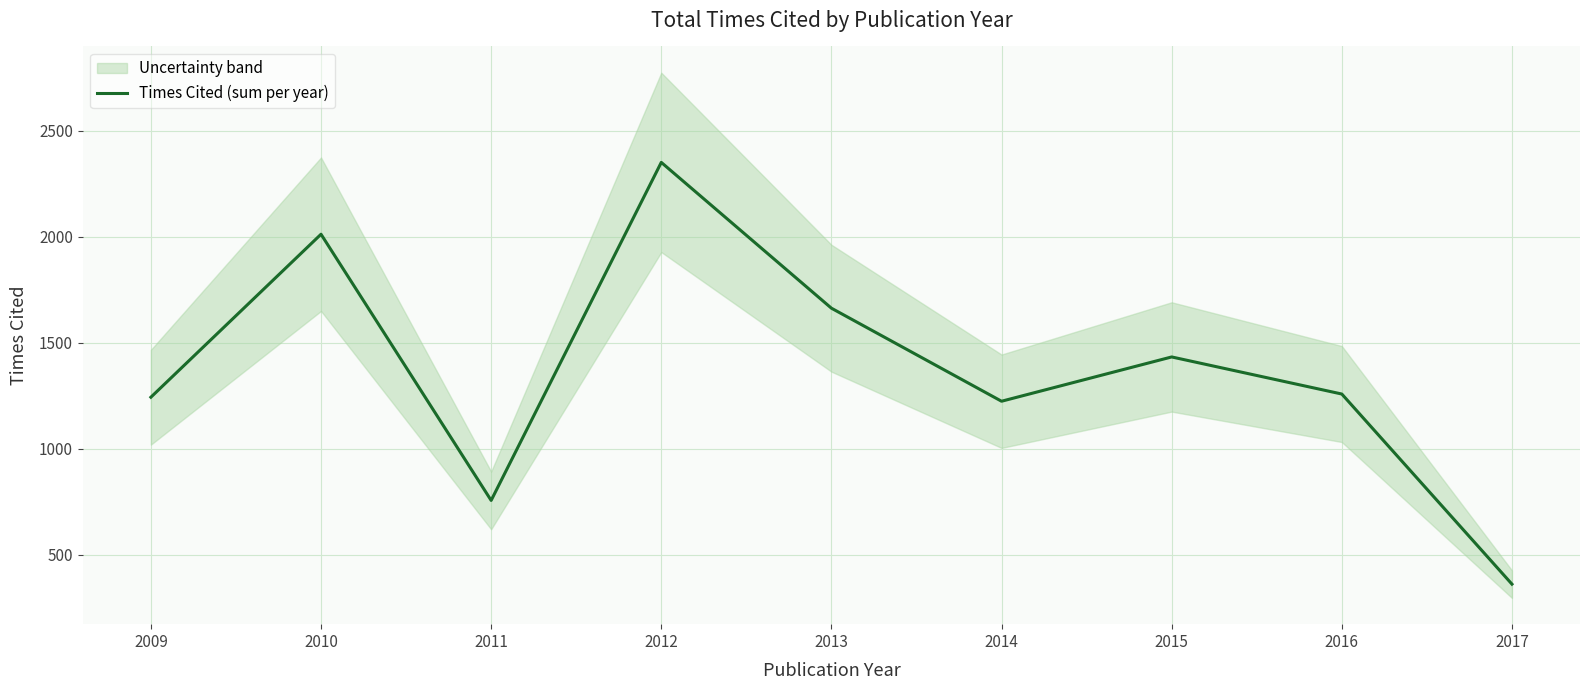

The Times Cited (sum per year) series shows 2740 at 2010. True or false?

False